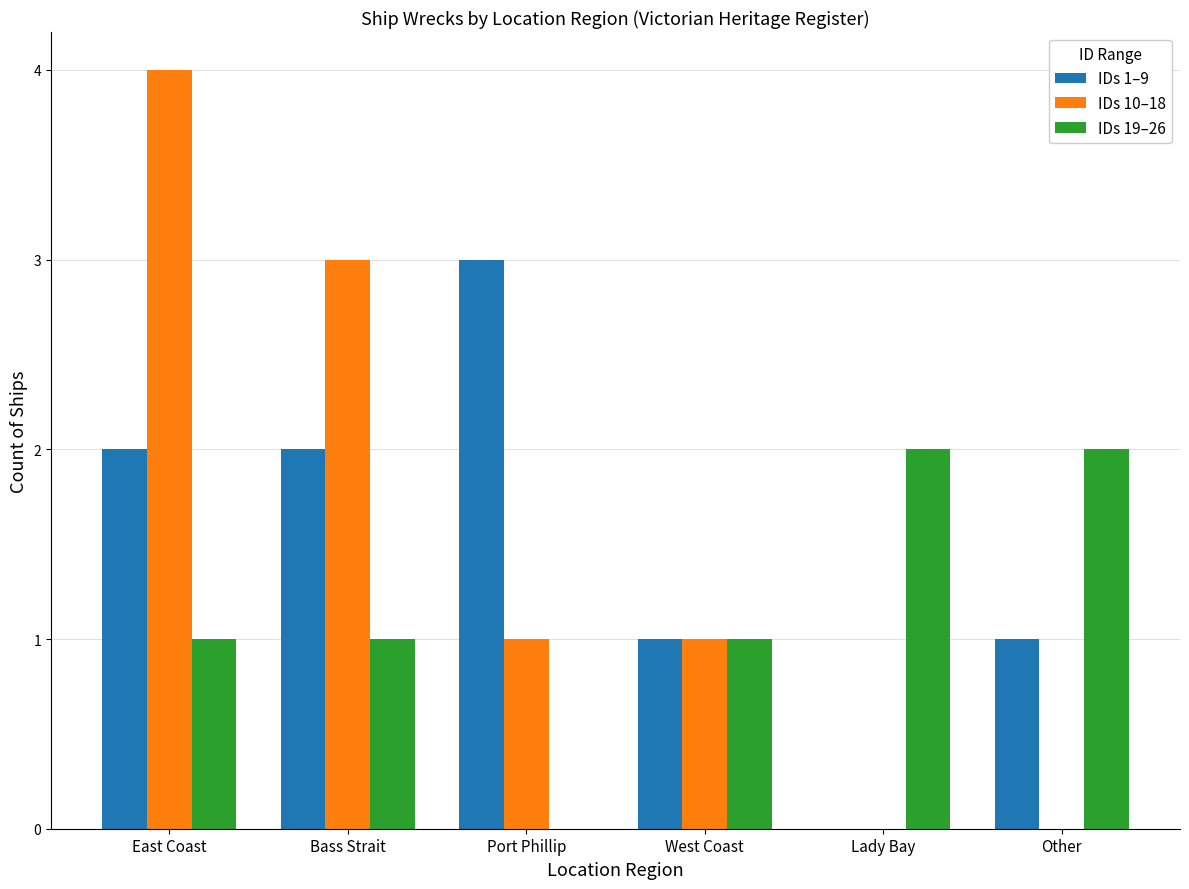

What is the sum of the IDs 19–26 values at East Coast and Lady Bay?

3